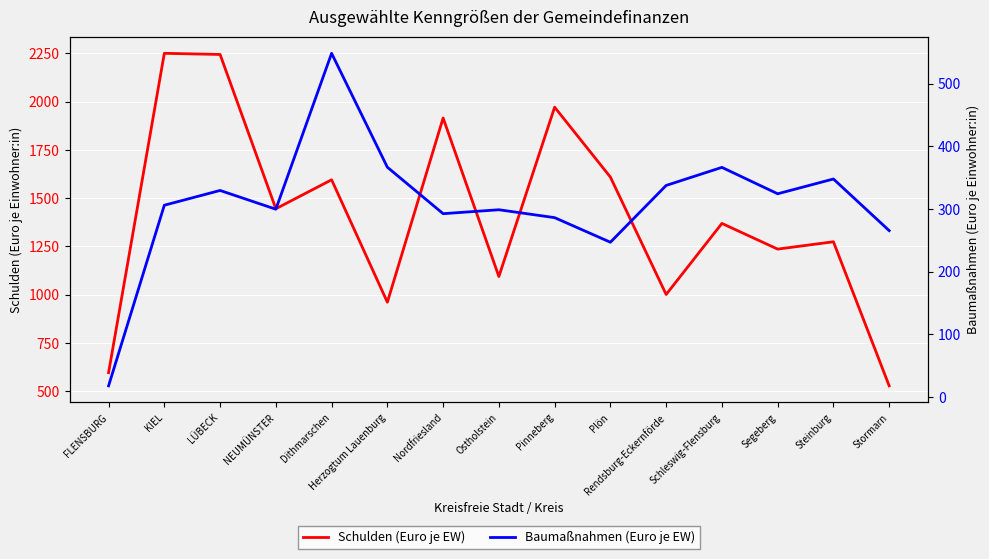

Which category has the lowest value in the Baumaßnahmen (Euro je EW) series?

FLENSBURG